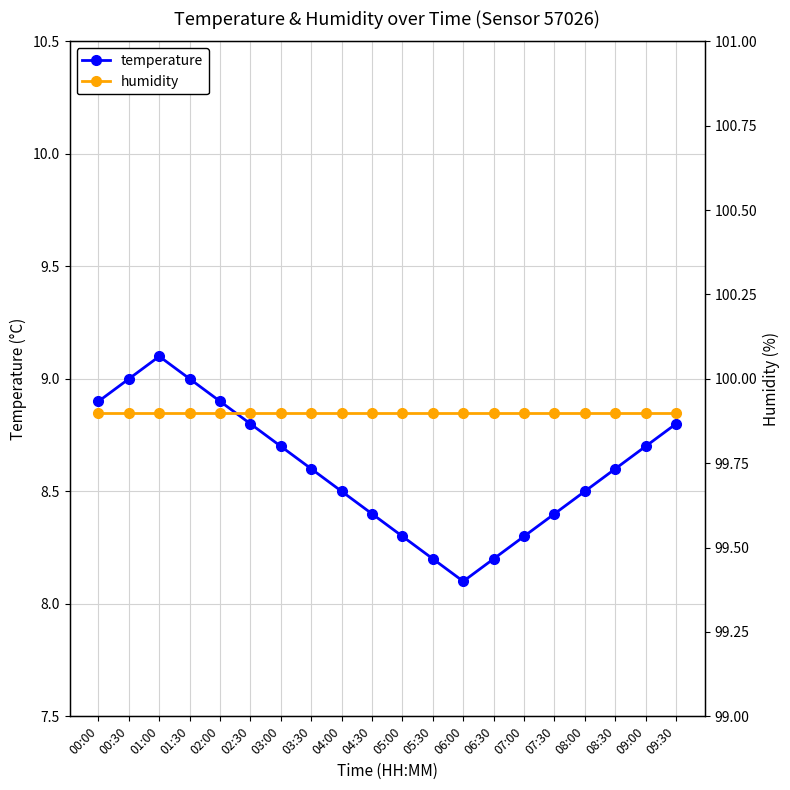

What is the label of the 20th point from the right?

00:00